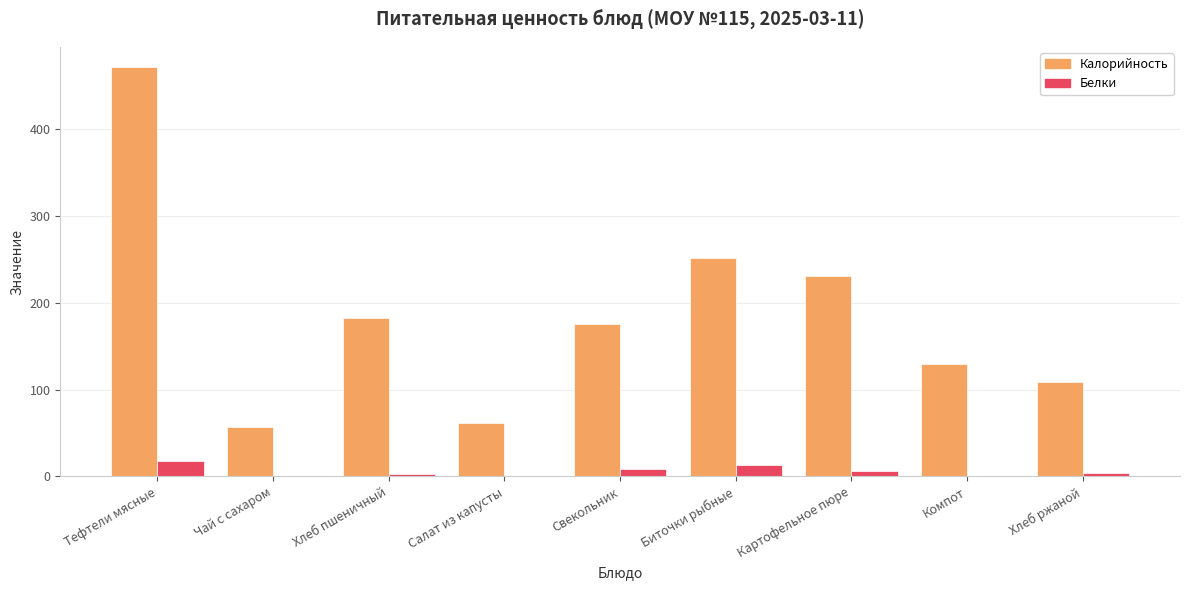

What are all the series names shown in the legend?

Калорийность, Белки